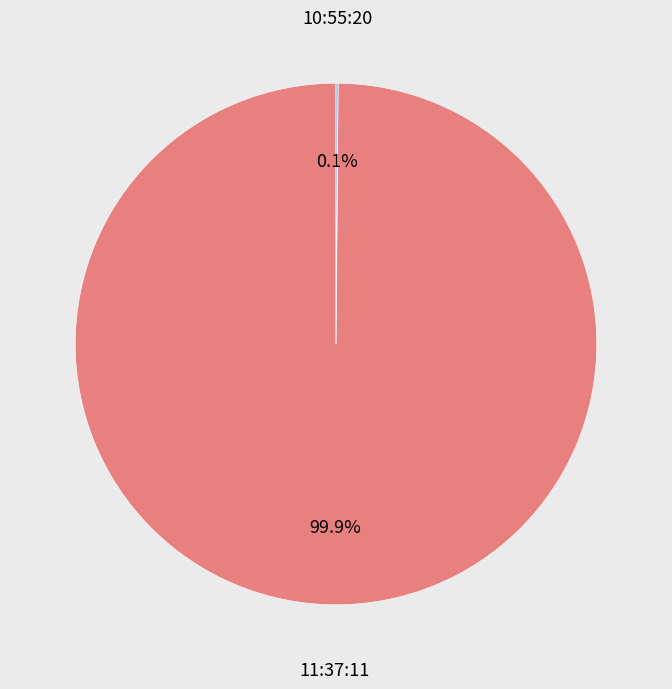

Is there a majority slice in this chart?

Yes